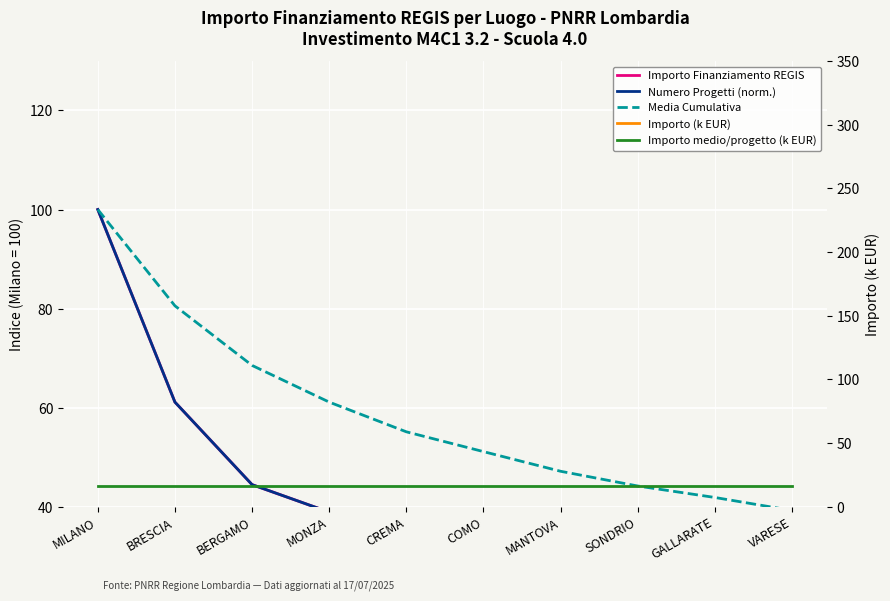

What are all the series names shown in the legend?

Importo Finanziamento REGIS, Numero Progetti (norm.), Media Cumulativa, Importo (k EUR), Importo medio/progetto (k EUR)